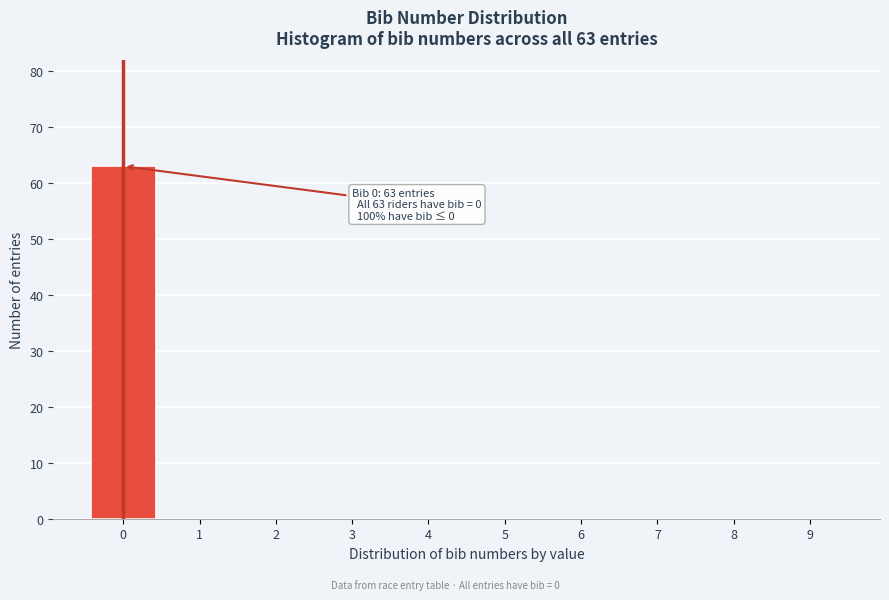

Over which range of the x-axis is the bar tallest?

-0.5 to 0.5